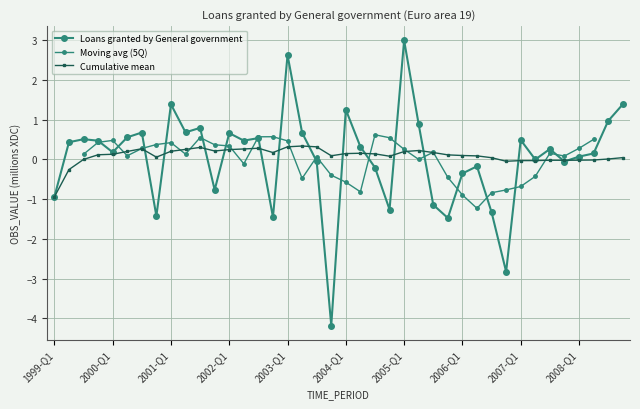

How many points are higher than both their immediate neighbors (excluding endpoints)?

12